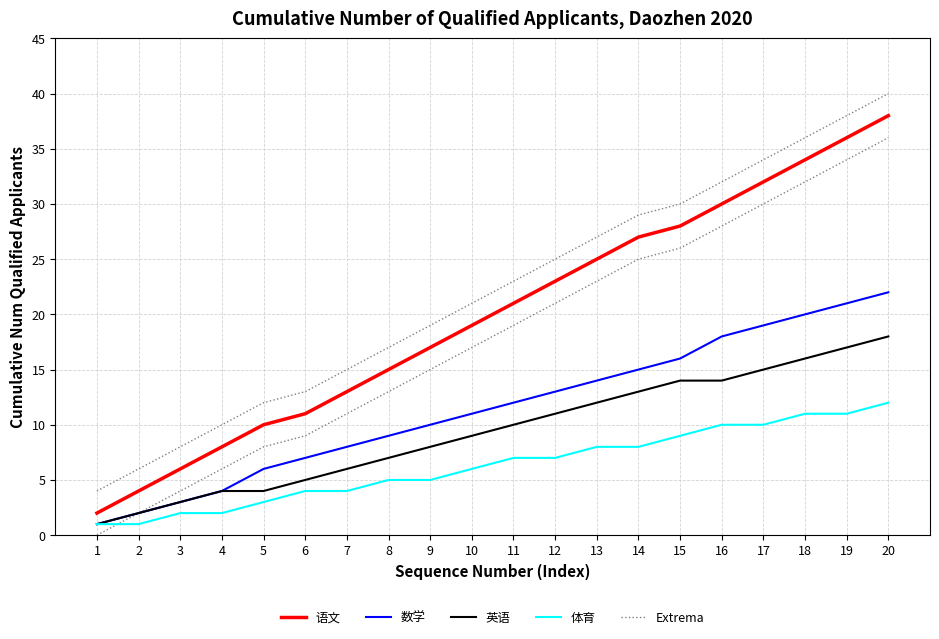

True or false: 体育 and 英语 cross at least once.

False